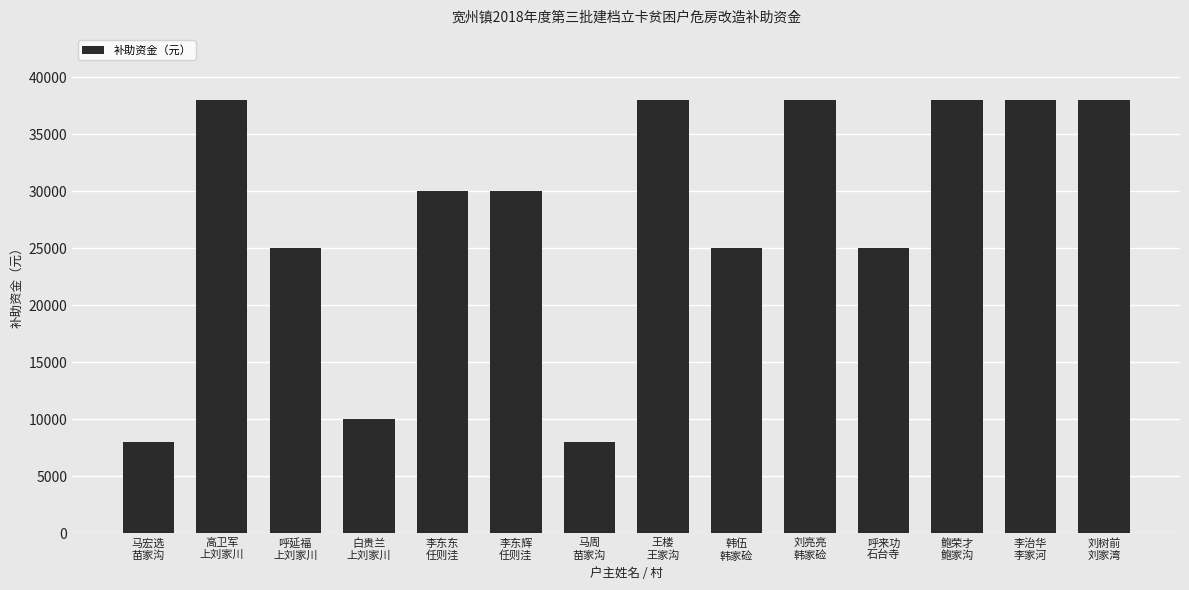

What is the sum of all values?

389000